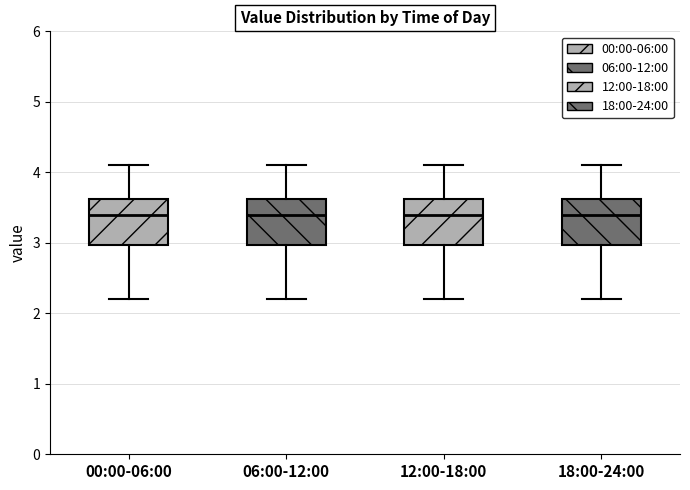

Reading left to right, read every box against the y-axis: the position of its median line, the range the box covers, and the ends of its whiskers. The values are not printed on the chart, so give them approximately, as read against the axis.

00:00-06:00: median 3.4, box 3.0 to 3.6, whiskers 2.2 to 4.1
06:00-12:00: median 3.4, box 3.0 to 3.6, whiskers 2.2 to 4.1
12:00-18:00: median 3.4, box 3.0 to 3.6, whiskers 2.2 to 4.1
18:00-24:00: median 3.4, box 3.0 to 3.6, whiskers 2.2 to 4.1